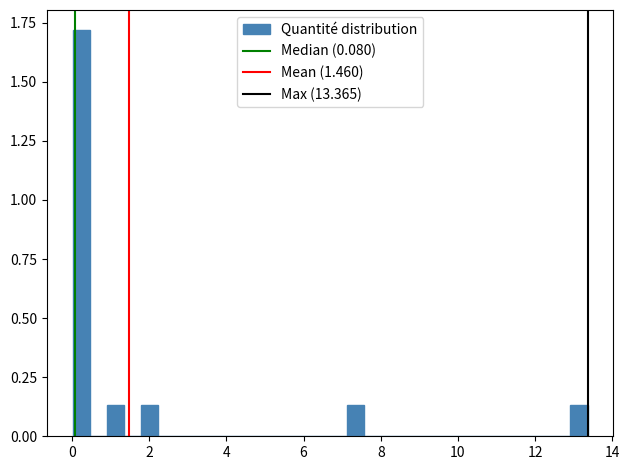

Around what value on the x-axis is the tallest bar? Give the approximate position of its centre, as read against the axis.

0.2